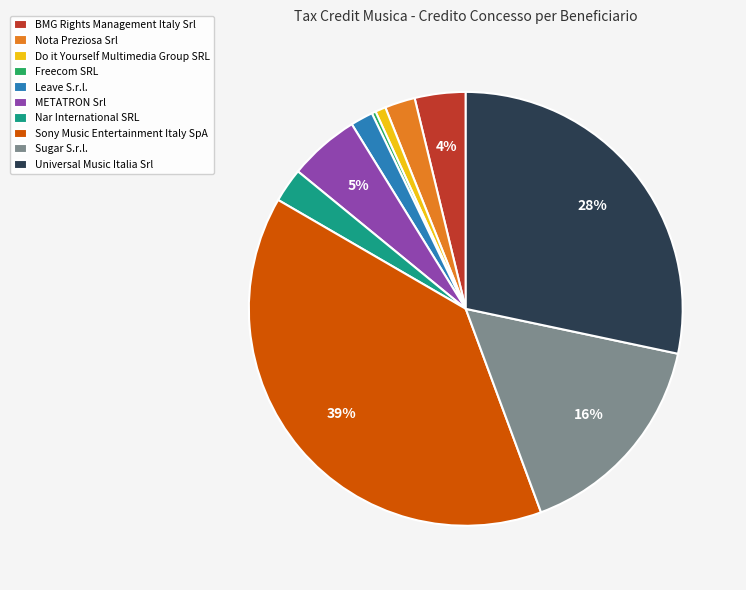

Is the sum of Do it Yourself Multimedia Group SRL and Sugar S.r.l. greater than half?

No